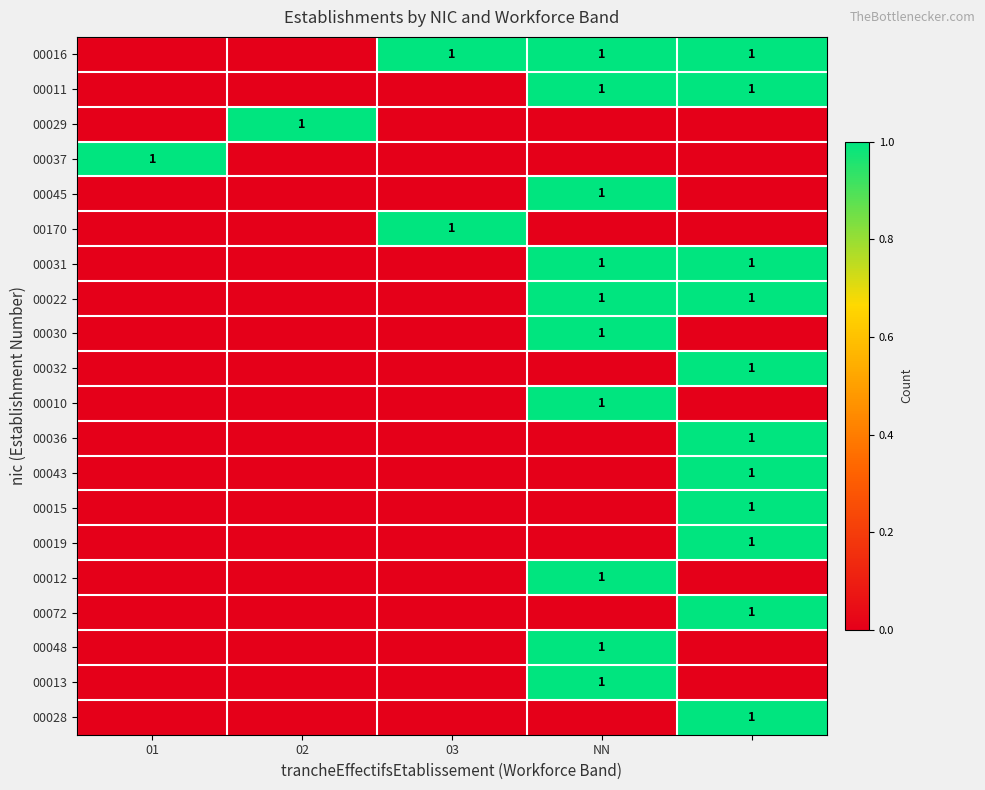

At 03, list the series in order from smallest to largest.

00011, 00029, 00037, 00045, 00031, 00022, 00030, 00032, 00010, 00036, 00043, 00015, 00019, 00012, 00072, 00048, 00013, 00028, 00016, 00170